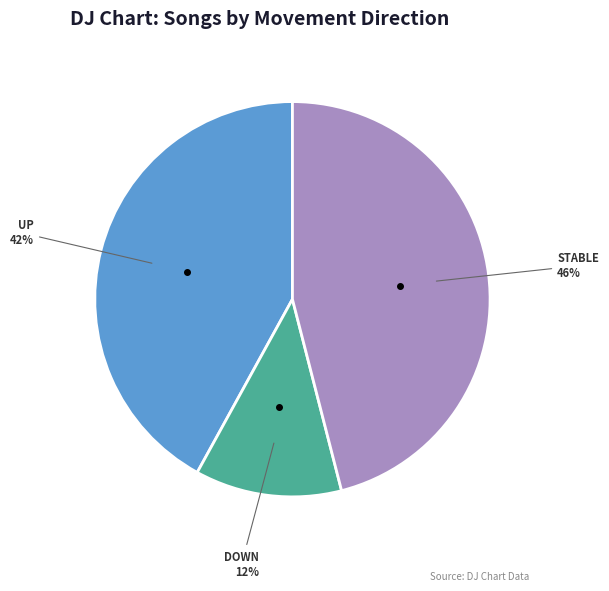

Does any single category account for the majority?

No